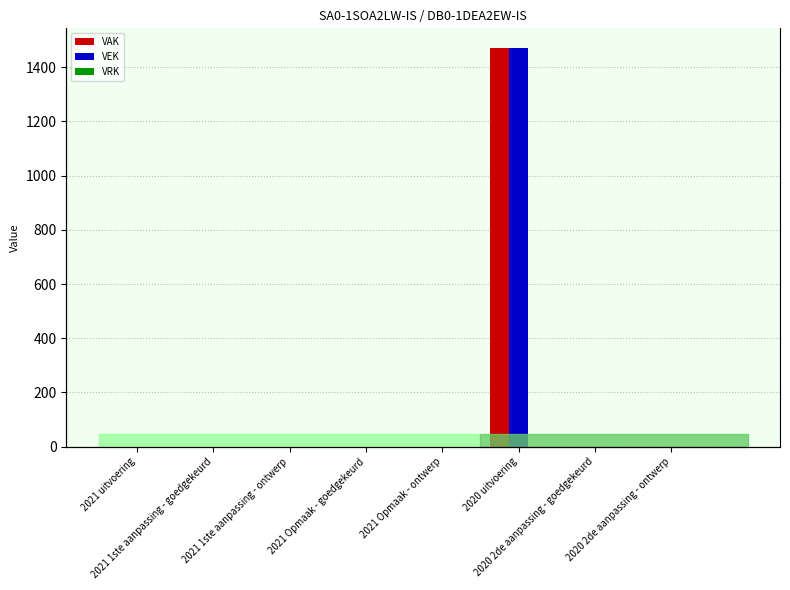

What is the sum of the VEK values at 2020 uitvoering and 2021 1ste aanpassing - ontwerp?

1470